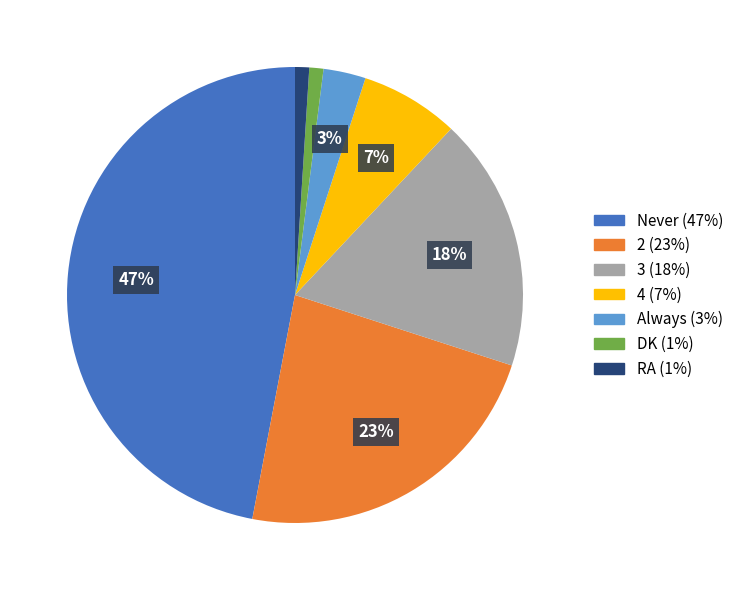

To the nearest percent, what is the difference between the largest and smallest slice percentages?

46%